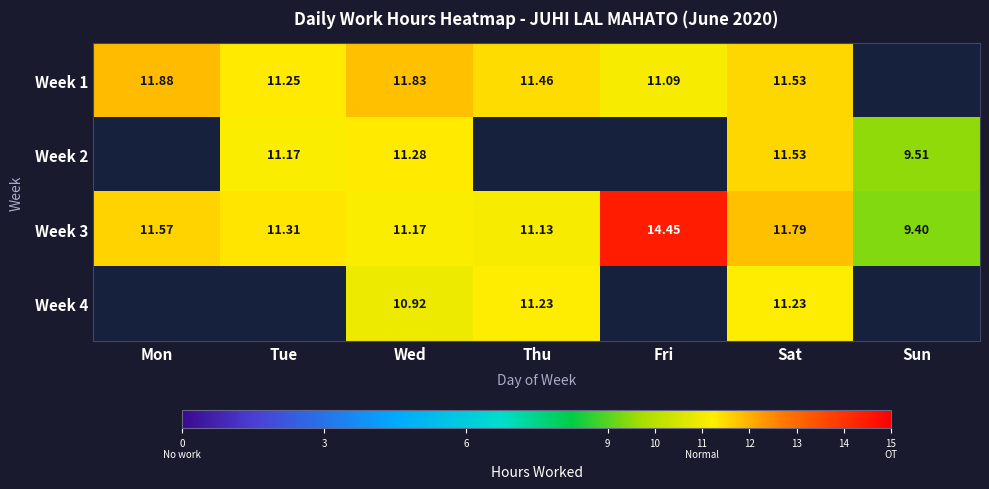

List the labels in order of Week 3 value, largest first.

Fri, Sat, Mon, Tue, Wed, Thu, Sun